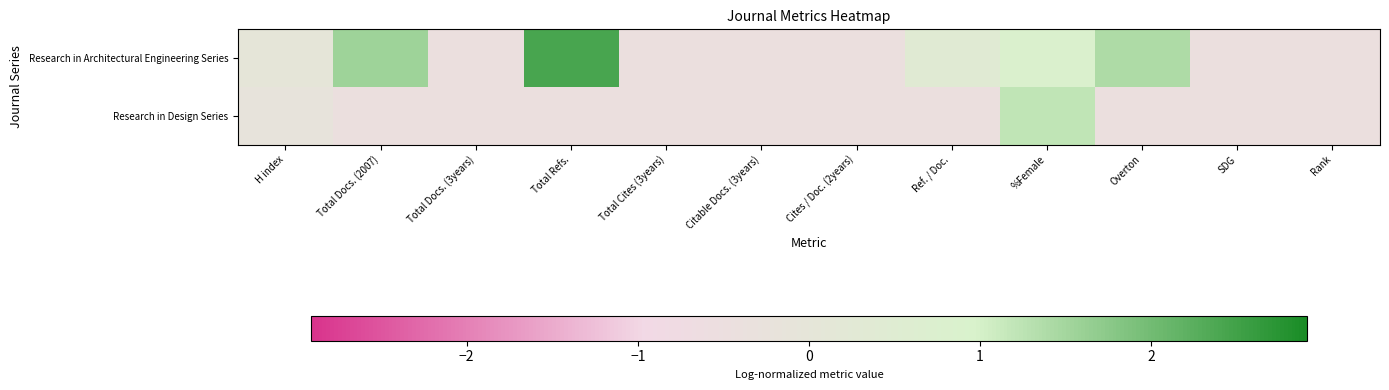

Which series has the widest spread of values?

Research in Architectural Engineering Series